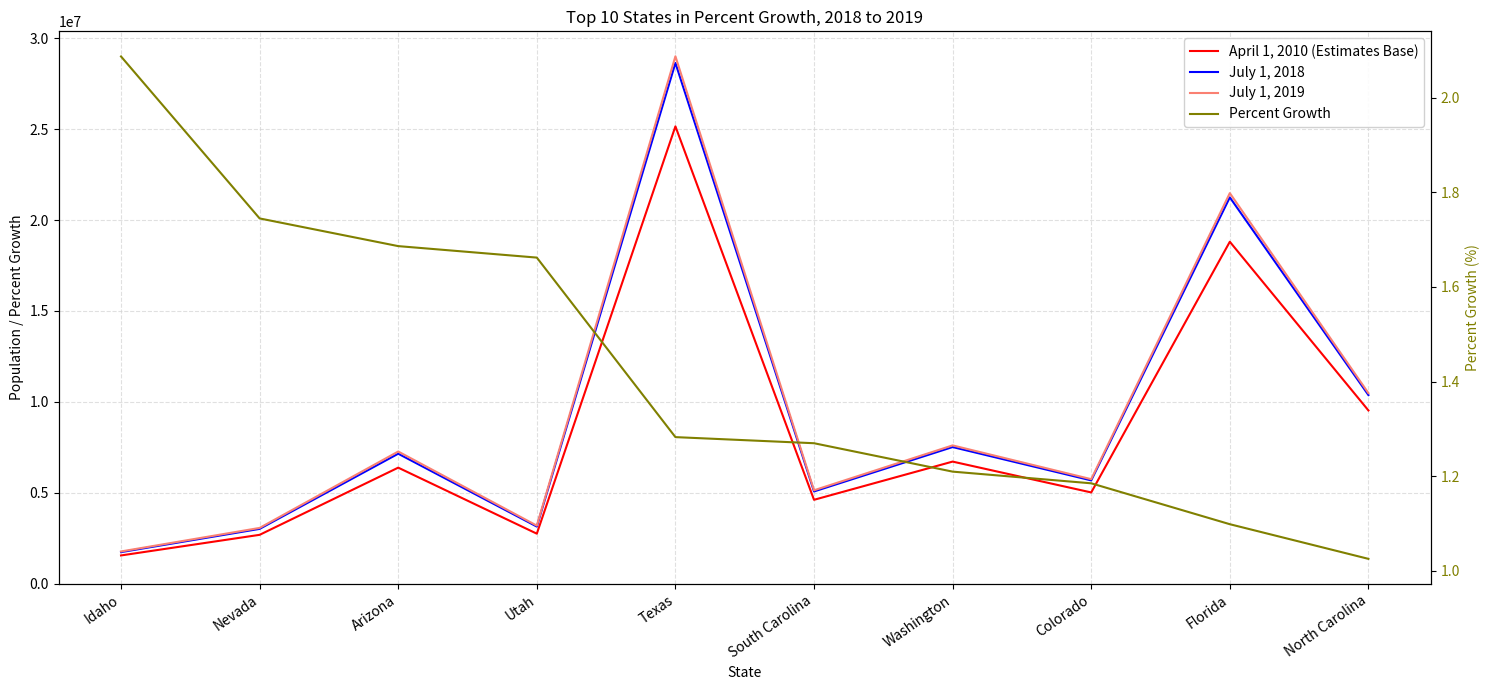

What position from the right is North Carolina?

1